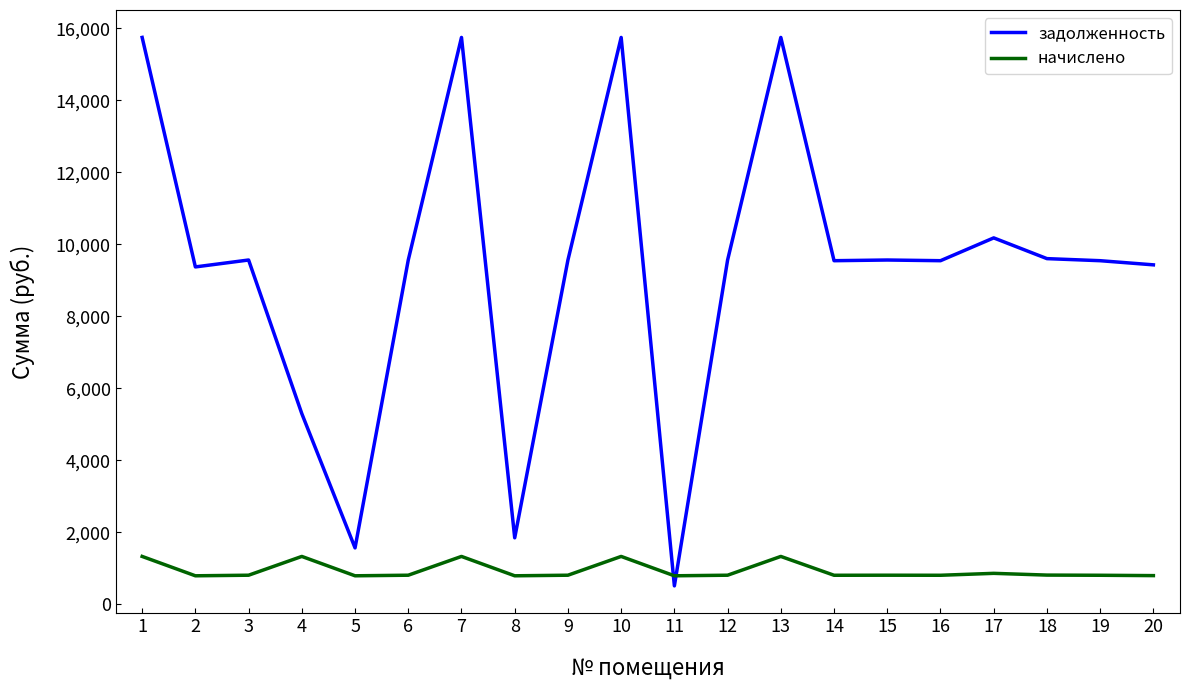

What is the difference between the maximum and minimum values in the начислено series?

537.8